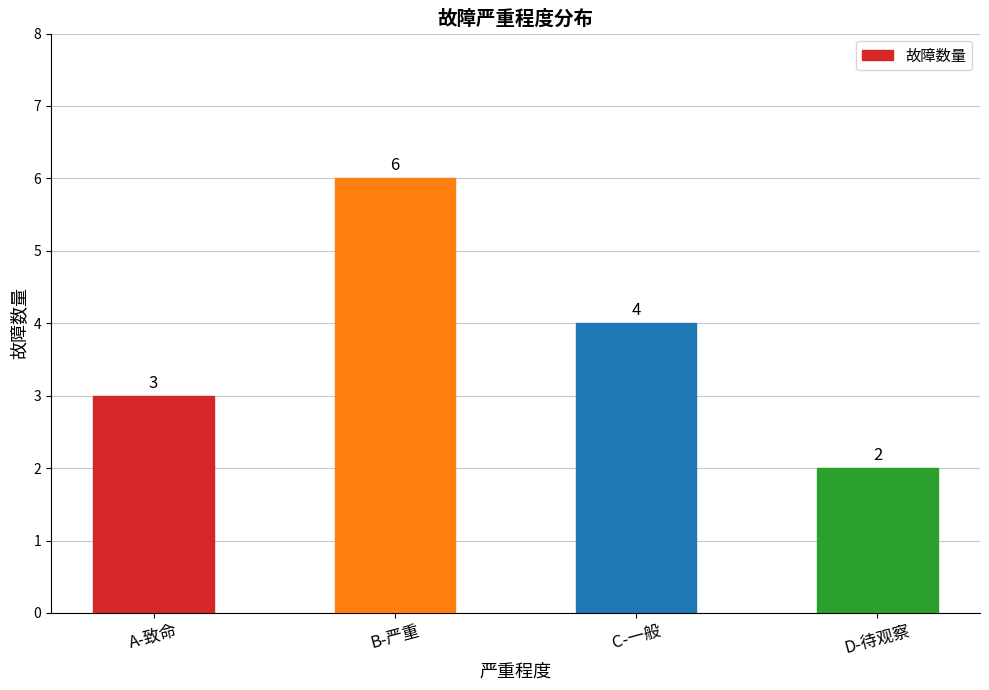

Which has a higher value, A-致命 or B-严重?

B-严重